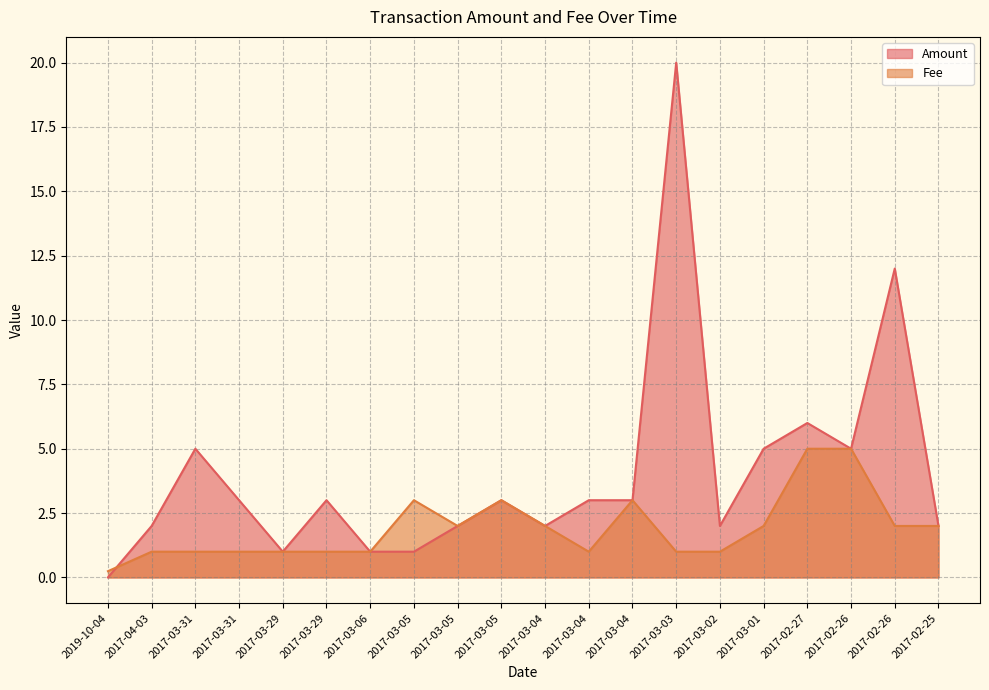

What are all the series names shown in the legend?

Amount, Fee